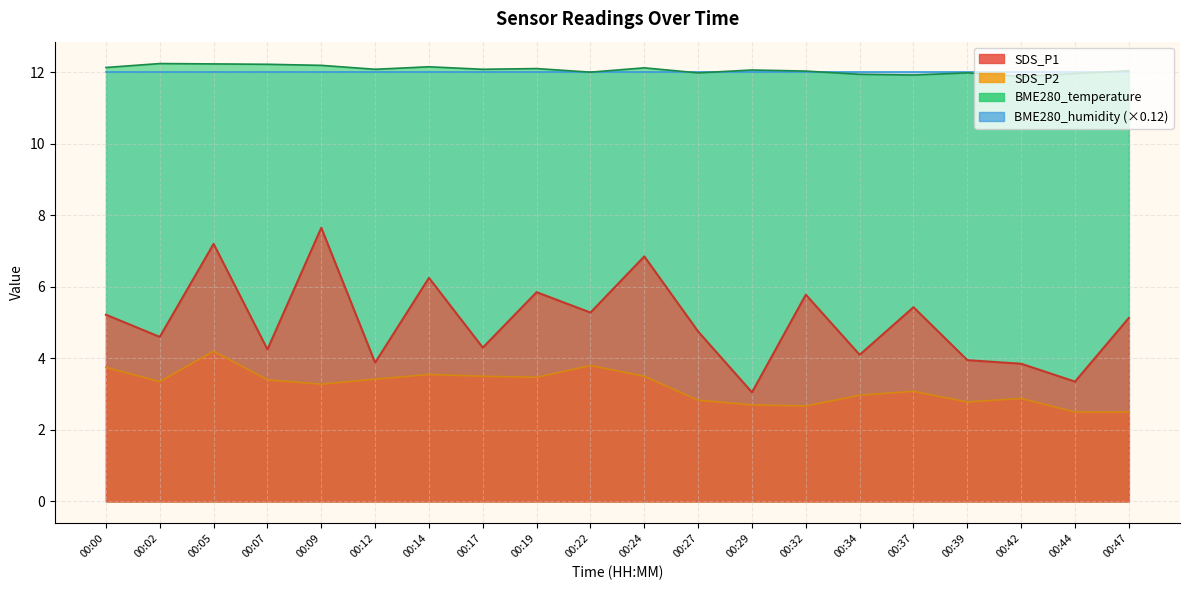

Does the chart display data point markers on the line(s)?

No